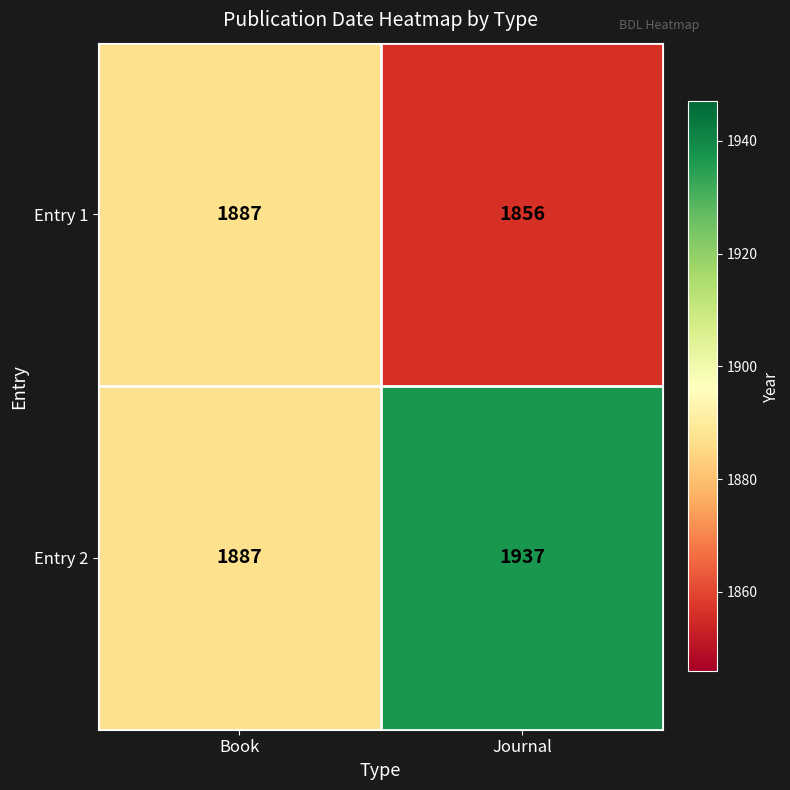

List the series in order of their peak value, highest first.

Entry 2, Entry 1